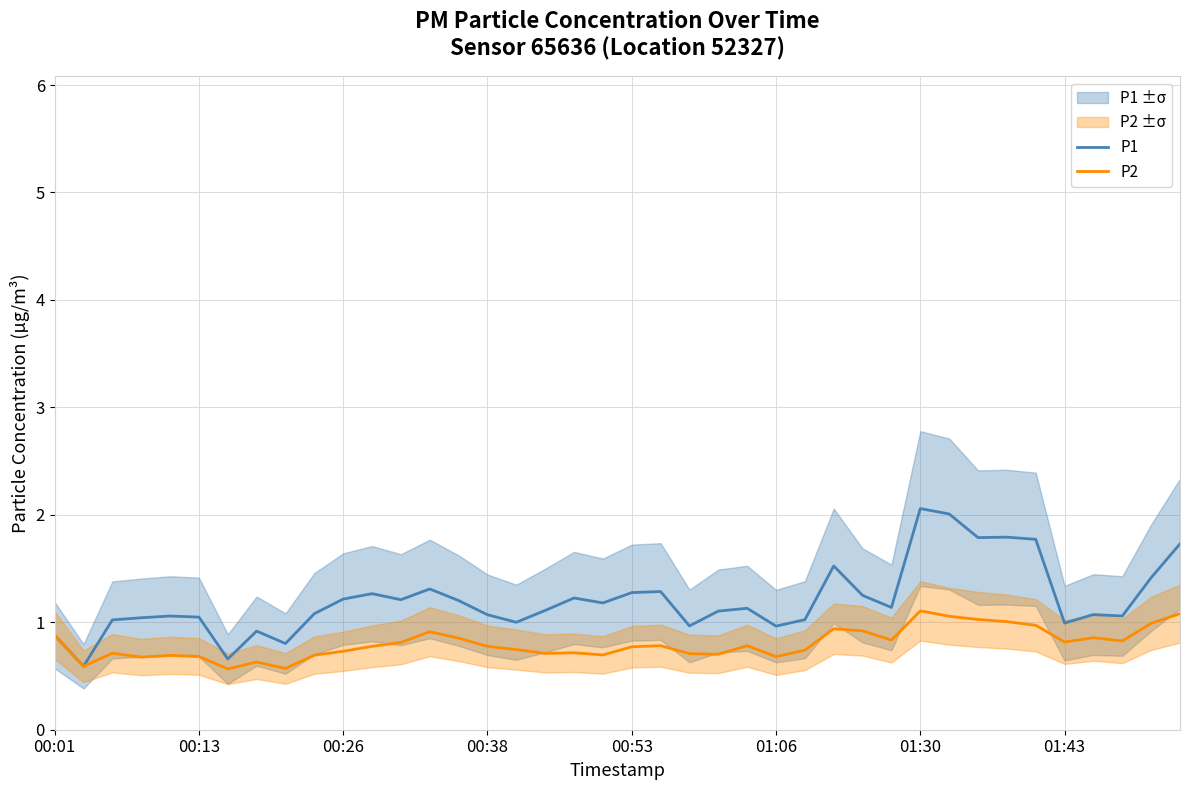

What is the value of the P2 point at the 2nd from the left?

0.6